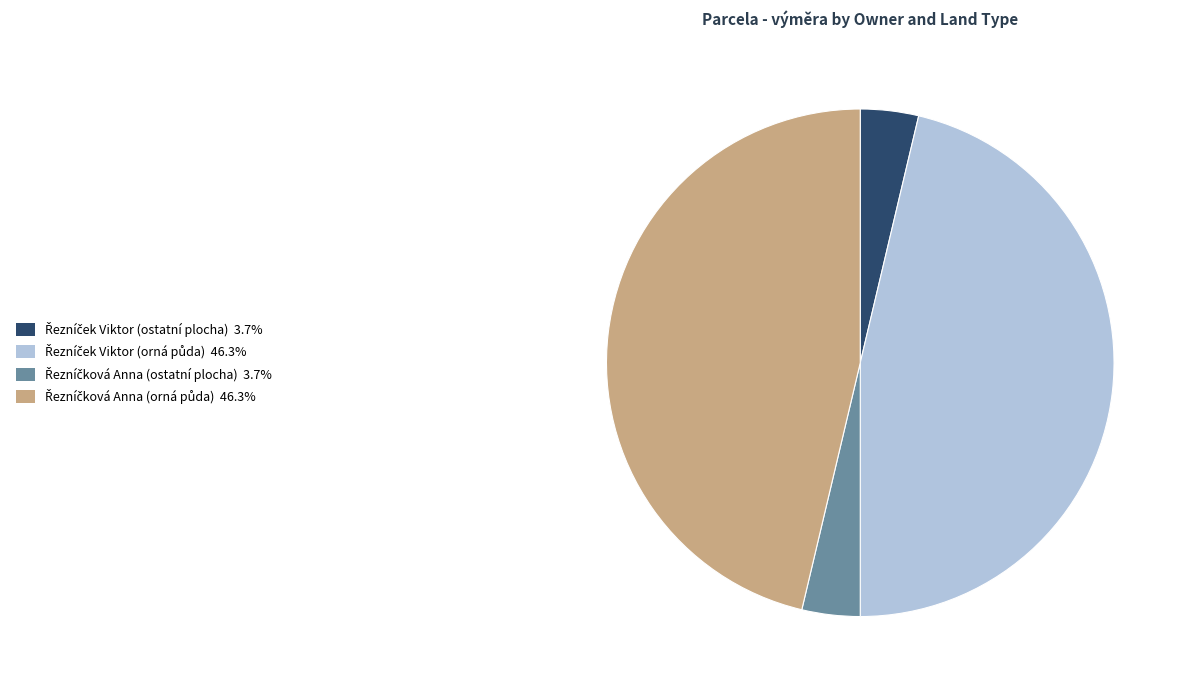

Is there a majority slice in this chart?

No